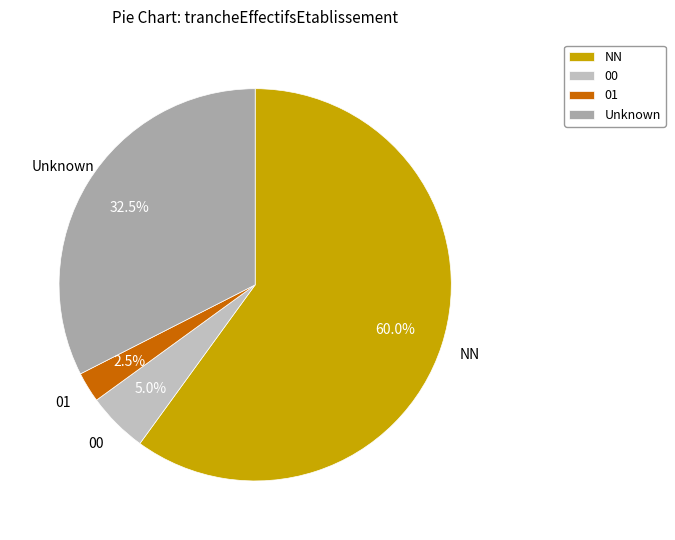

Is the sum of 01 and NN greater than half?

Yes